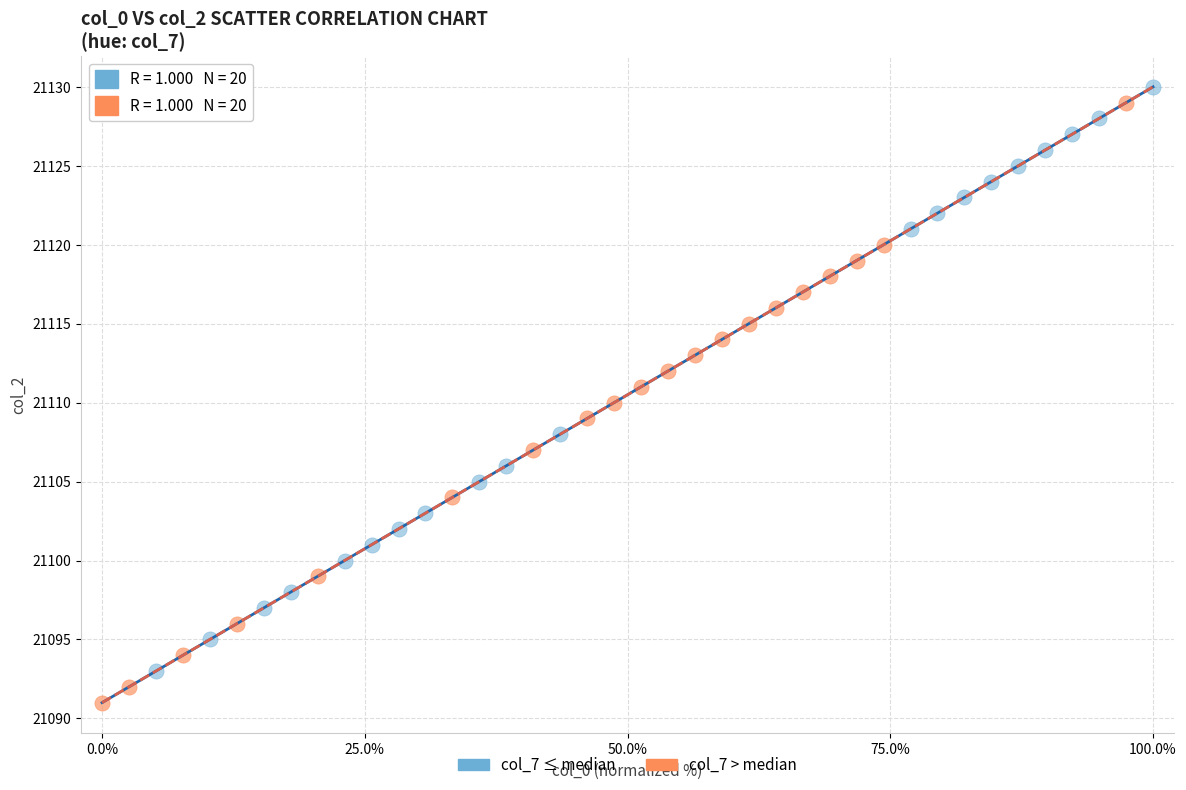

Which series has the widest spread of Y values?

col_7 > median